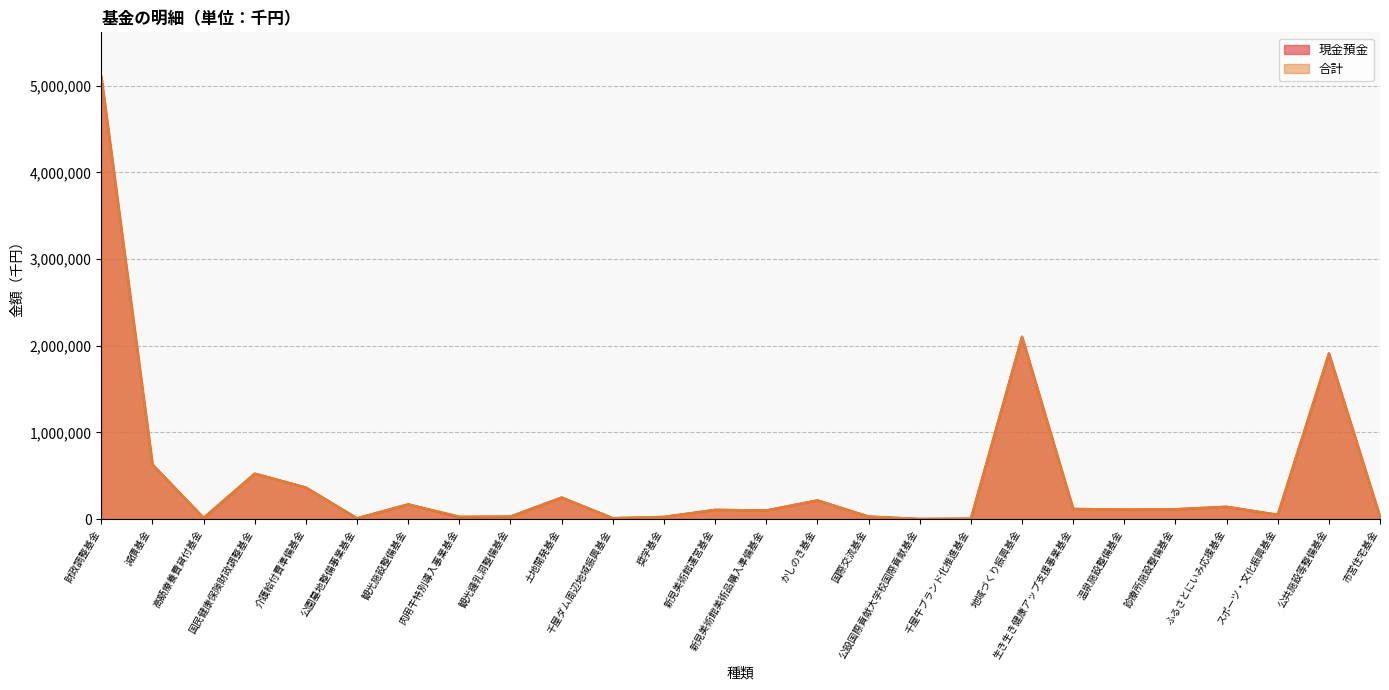

Where is the first local maximum for 合計?

国民健康保険財政調整基金